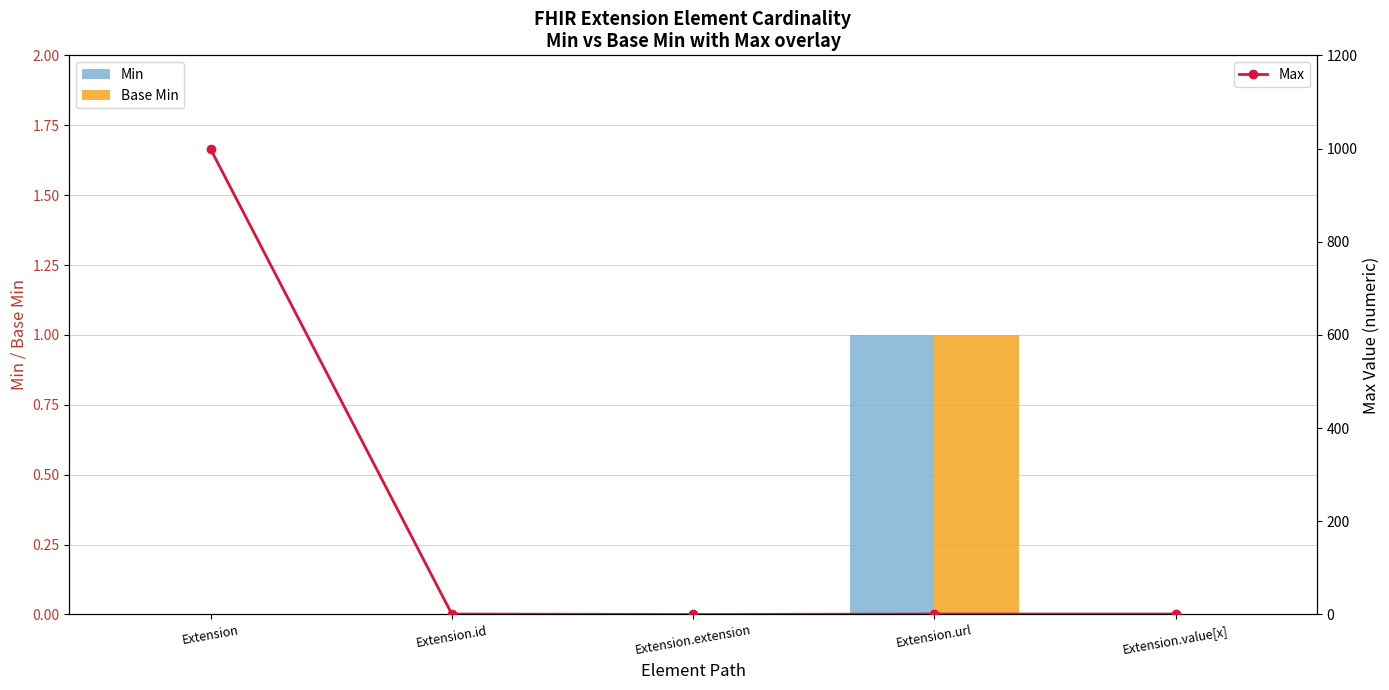

Are the bars grouped side by side (vs. stacked)?

Yes